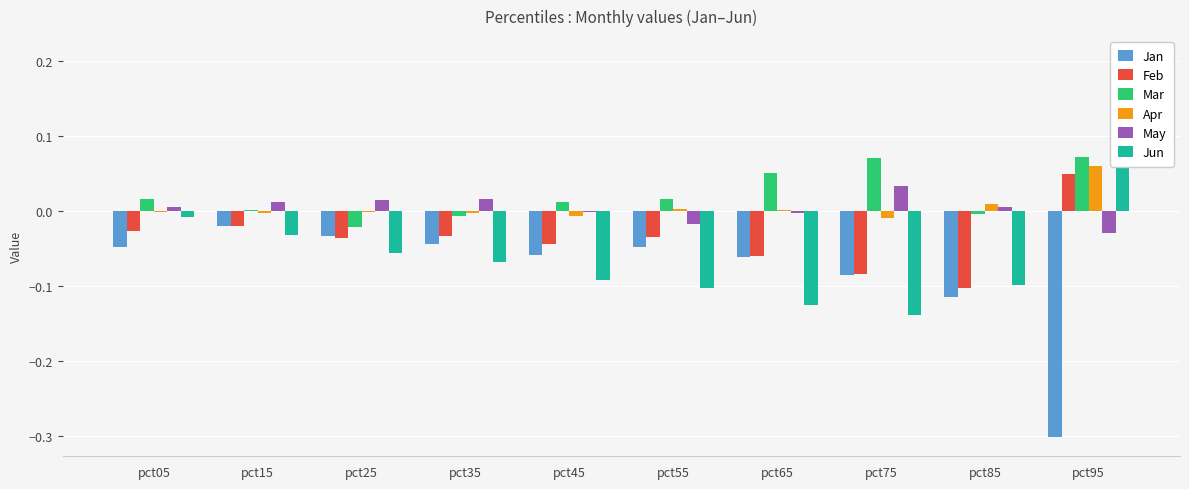

Is it true that Jun equals -0.1 at pct65?

False